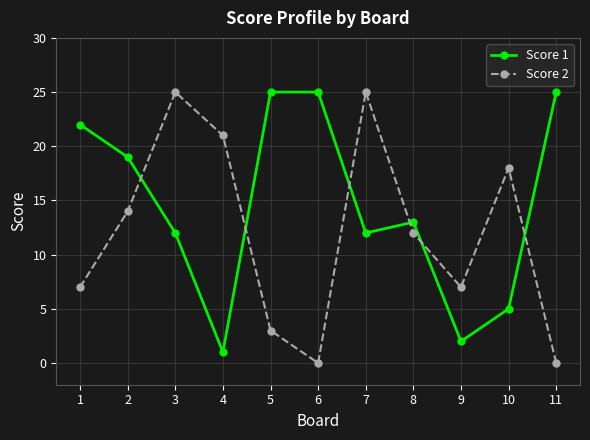

Which series changed the most between 4 and 8?

Score 1